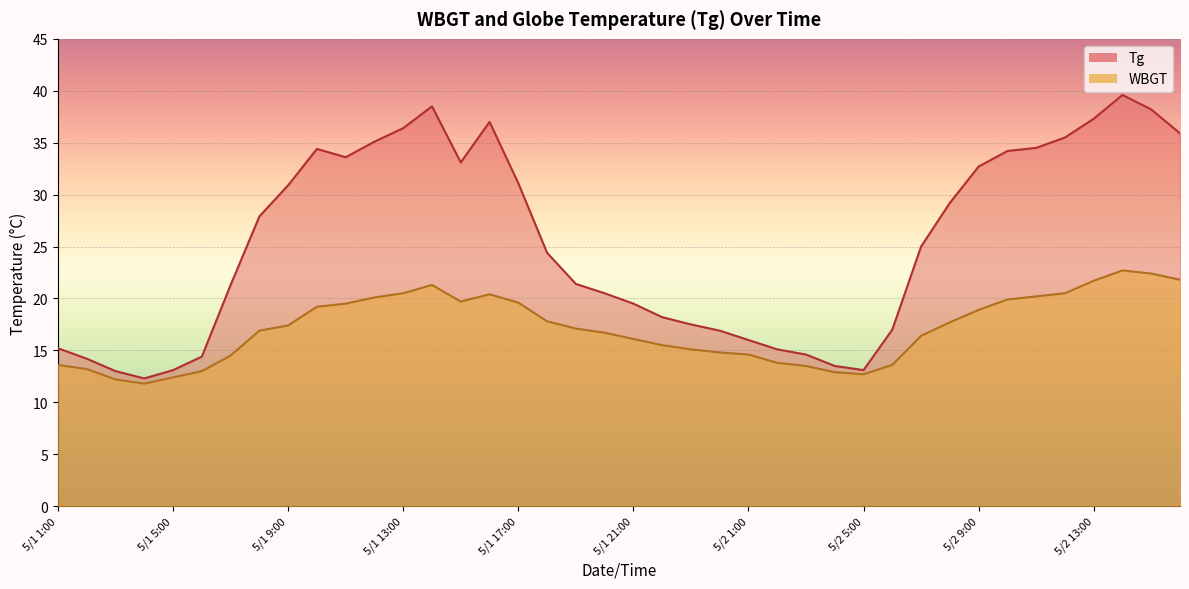

What is the difference between the WBGT values at 5/2 12:00 and 5/2 3:00?

7.0